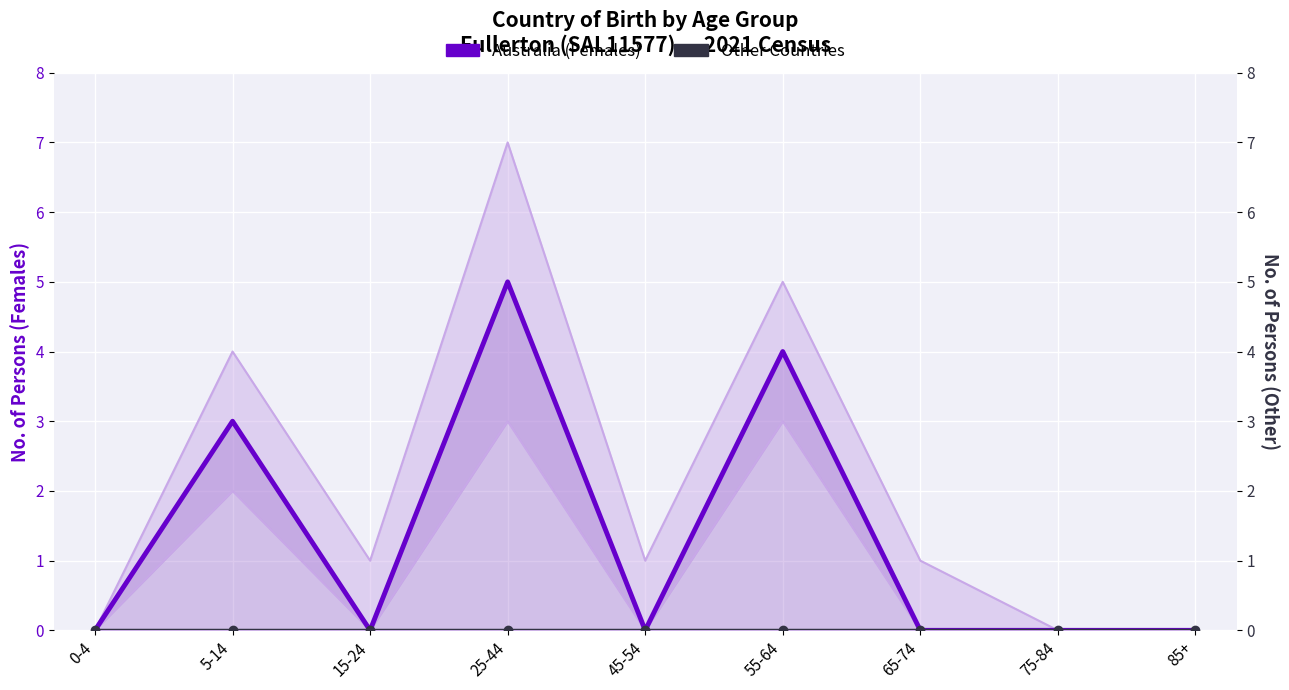

Which category has the lowest value in the Upper Bound series?

0-4